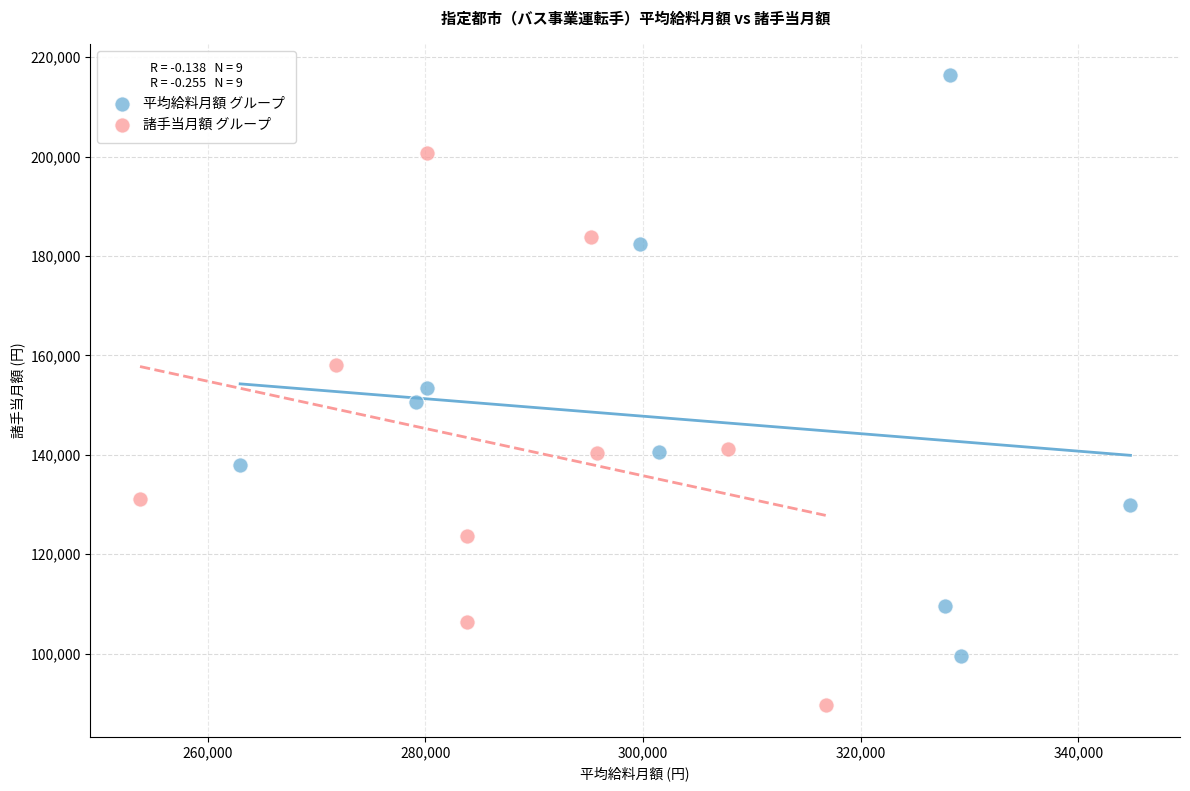

Which series has the widest spread of Y values?

平均給料月額 グループ